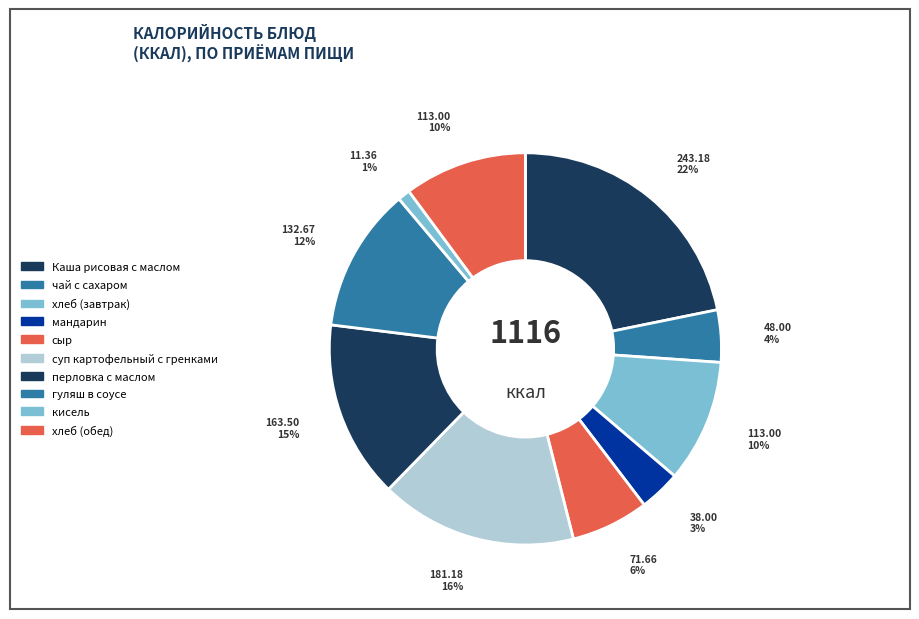

Is the sum of гуляш в соусе and Каша рисовая с маслом greater than half?

No